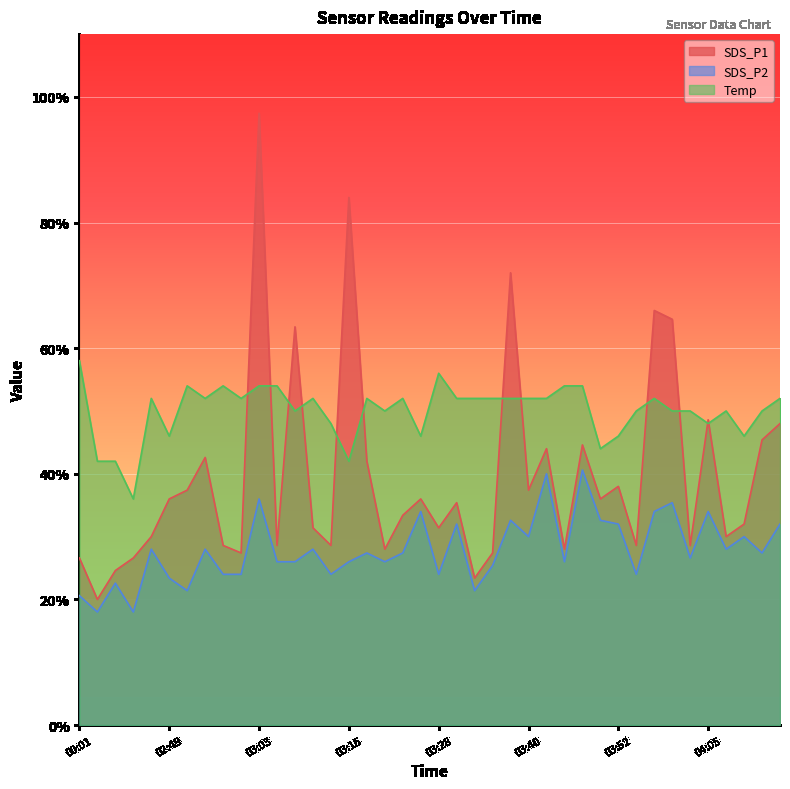

Rank the categories by Temp value from lowest to highest.

00:17, 00:12, 00:14, 03:15, 03:50, 02:49, 03:25, 03:52, 04:10, 03:13, 04:05, 03:08, 03:20, 03:55, 04:00, 04:02, 04:07, 04:12, 02:47, 02:55, 03:00, 03:10, 03:18, 03:23, 03:30, 03:33, 03:35, 03:38, 03:40, 03:42, 03:57, 04:15, 02:52, 02:58, 03:03, 03:05, 03:45, 03:47, 03:28, 00:01